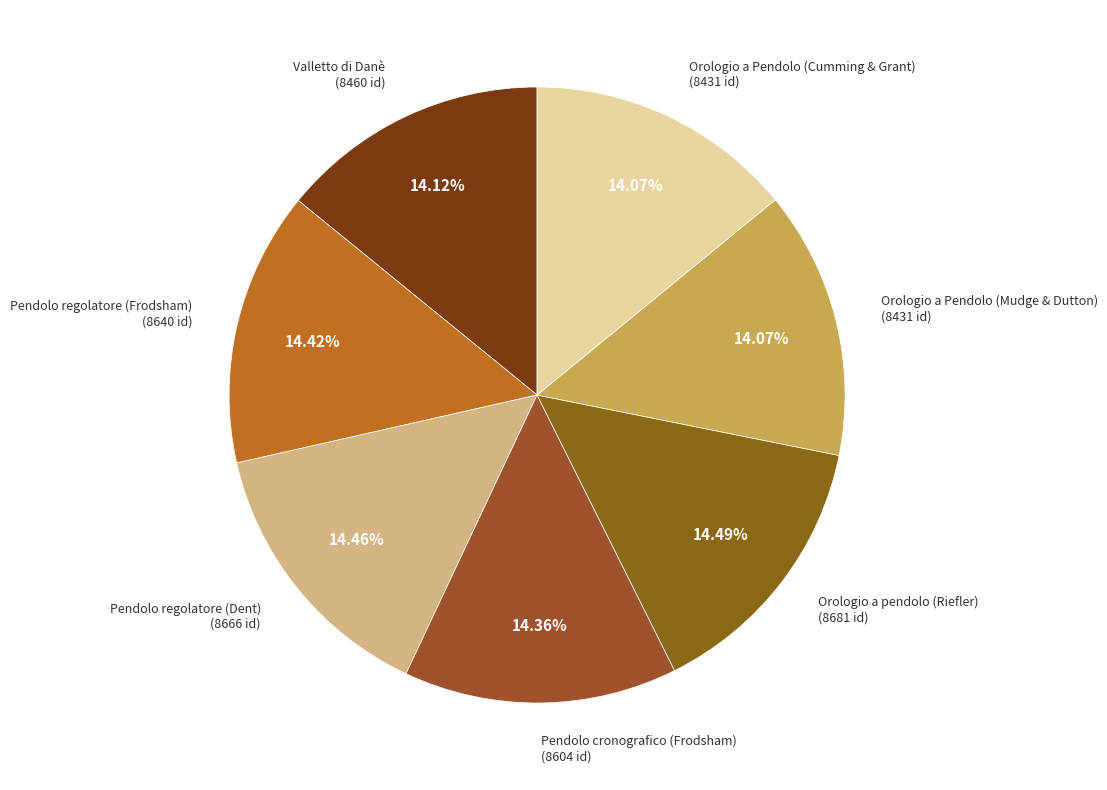

To the nearest percent, what is the difference between the largest and smallest slice percentages?

0%